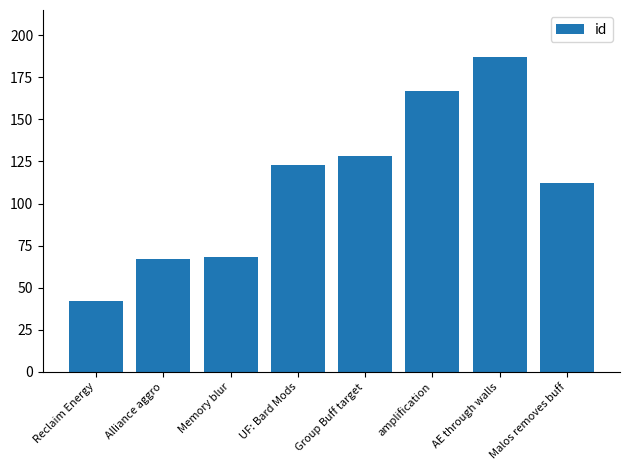

True or false: the data shows 68 at Memory blur.

True